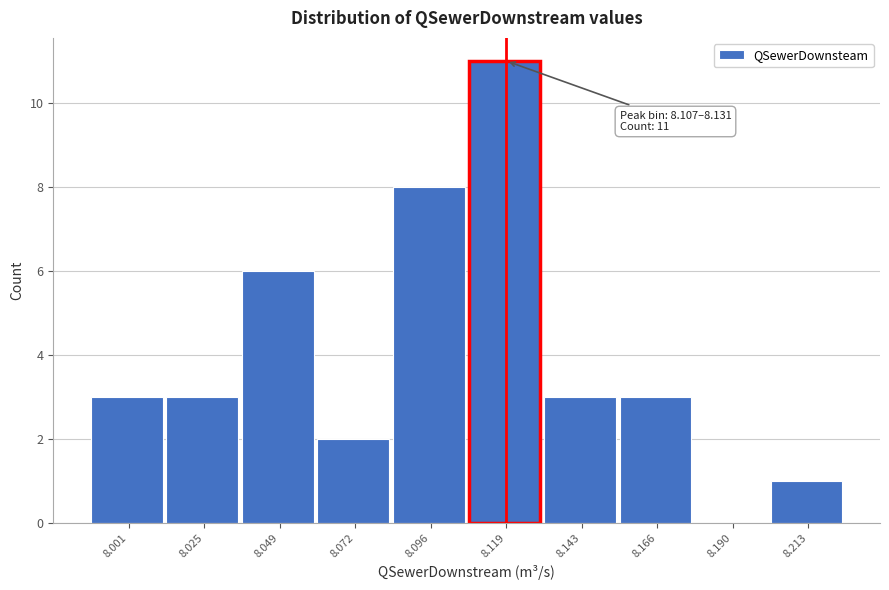

Which range on the x-axis has the tallest bar?

8.105 to 8.130